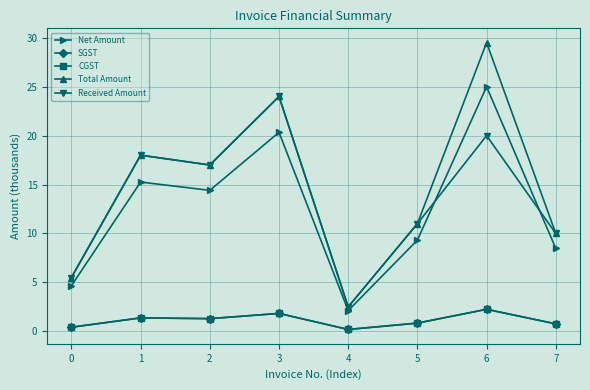

Between 4 and 7, which series saw the biggest shift?

Total Amount